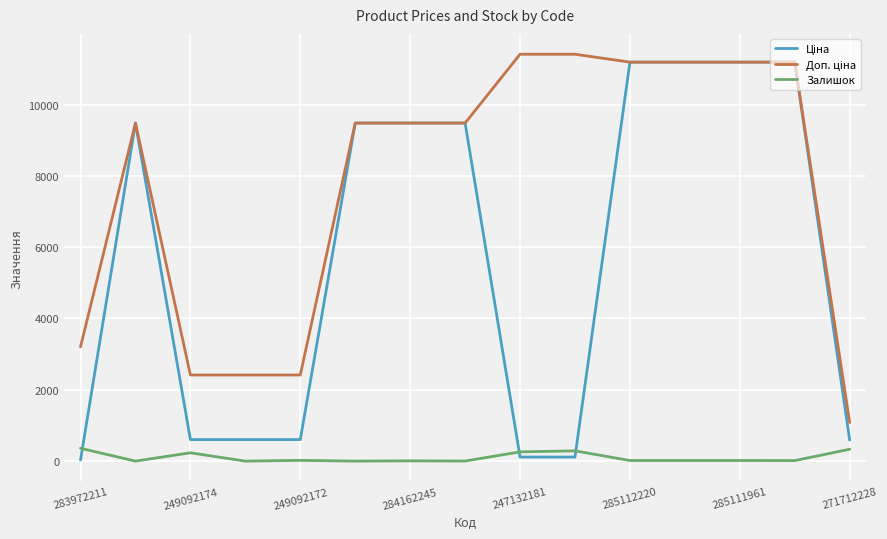

True or false: Доп. ціна and Залишок cross at least once.

False